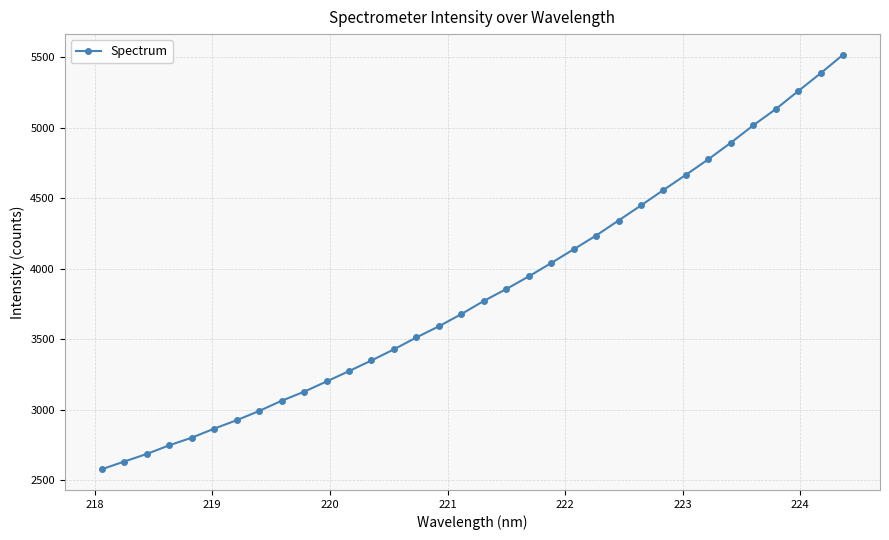

What is the difference between the maximum and second lowest values?

2883.9